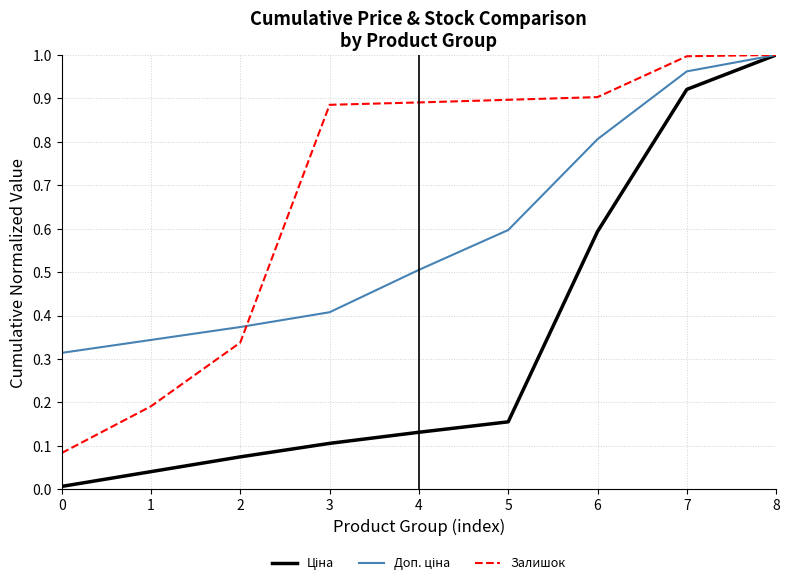

The Залишок series shows 0.5 at 5. True or false?

False